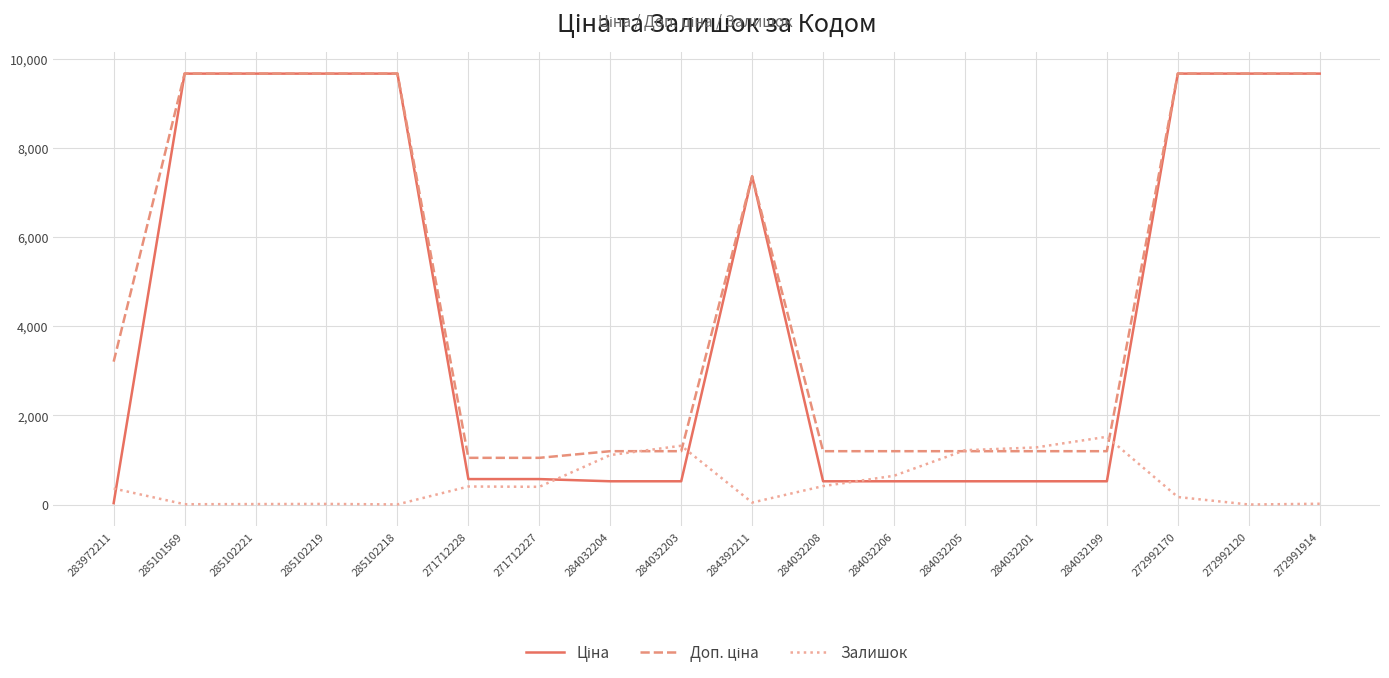

Is it true that Залишок equals 405.0 at 271712228?

True